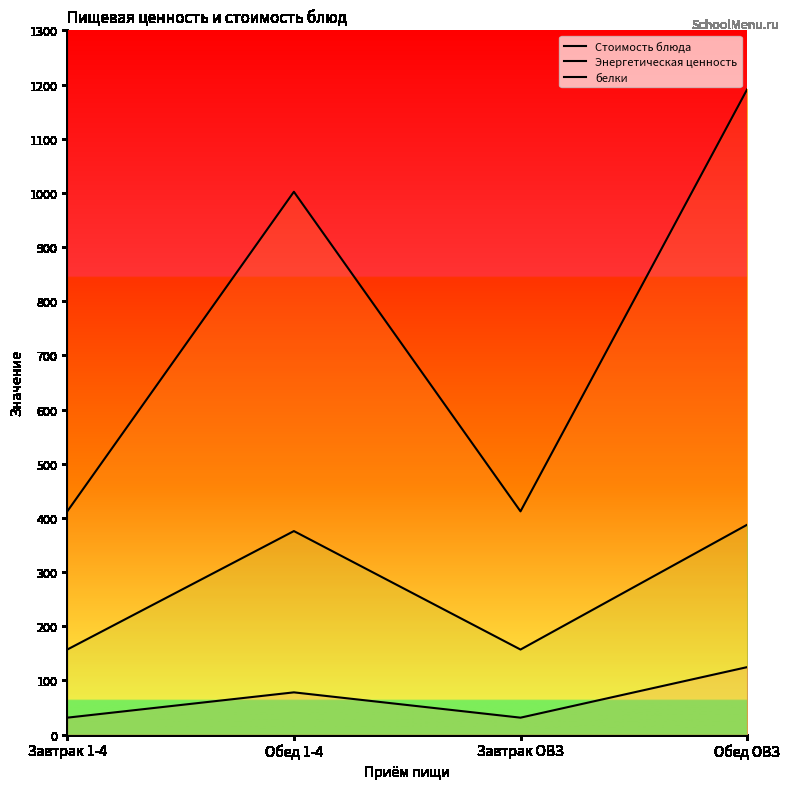

What is the sum of the Энергетическая ценность values at Обед 1-4 and Завтрак ОВЗ?

1414.1